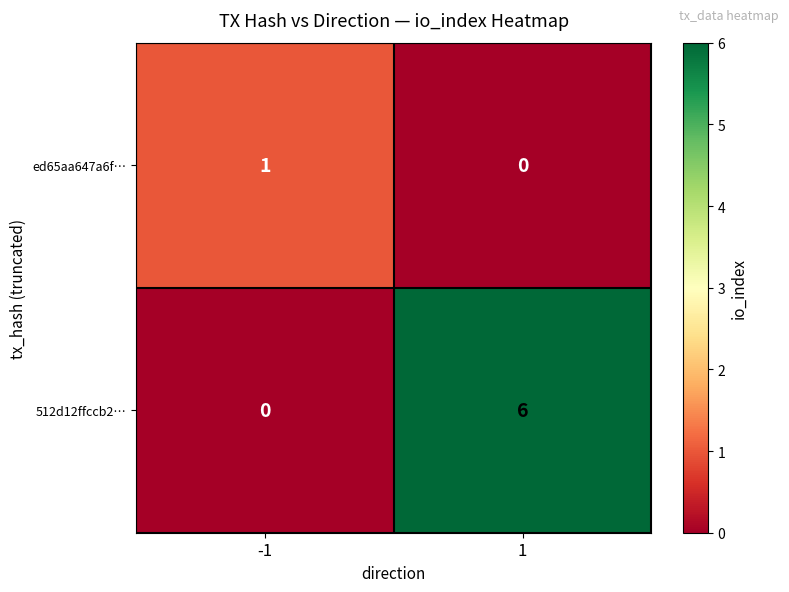

Reading left to right, list all the values displayed in this chart.

ed65aa647a6f…: -1=1	1=0
512d12ffccb2…: -1=0	1=6